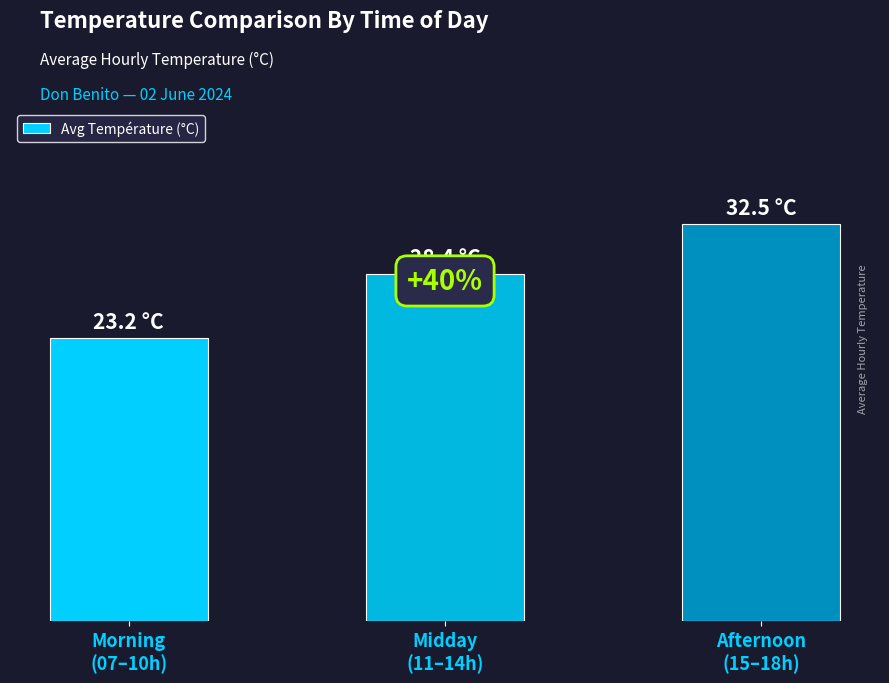

Between Afternoon
(15–18h) and Midday
(11–14h), which is larger?

Afternoon
(15–18h)